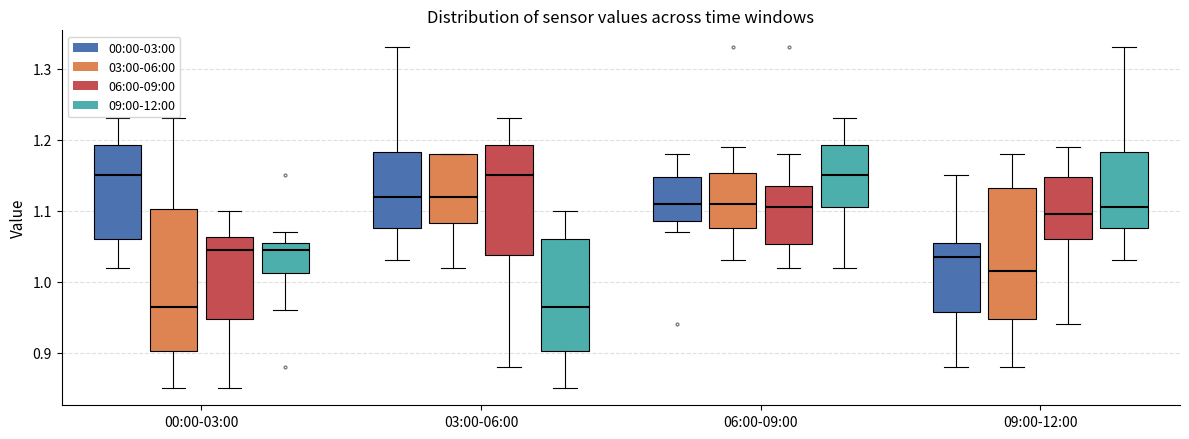

Reading left to right, transcribe this box plot: for each box, give where its median line is, the range the box spans, and where its two whiskers end, as read against the y-axis. The values are not printed on the chart, so give them approximately, as read against the axis.

00:00-03:00 (00:00-03:00): median 1.15, box 1.06 to 1.19, whiskers 1.02 to 1.23
00:00-03:00 (03:00-06:00): median 0.97, box 0.90 to 1.10, whiskers 0.85 to 1.23
00:00-03:00 (06:00-09:00): median 1.05, box 0.95 to 1.06, whiskers 0.85 to 1.10
00:00-03:00 (09:00-12:00): median 1.05, box 1.01 to 1.06, whiskers 0.96 to 1.07
03:00-06:00 (00:00-03:00): median 1.12, box 1.08 to 1.18, whiskers 1.03 to 1.33
03:00-06:00 (03:00-06:00): median 1.12, box 1.08 to 1.18, whiskers 1.02 to 1.18
03:00-06:00 (06:00-09:00): median 1.15, box 1.04 to 1.19, whiskers 0.88 to 1.23
03:00-06:00 (09:00-12:00): median 0.97, box 0.90 to 1.06, whiskers 0.85 to 1.10
06:00-09:00 (00:00-03:00): median 1.11, box 1.09 to 1.15, whiskers 1.07 to 1.18
06:00-09:00 (03:00-06:00): median 1.11, box 1.08 to 1.15, whiskers 1.03 to 1.19
06:00-09:00 (06:00-09:00): median 1.11, box 1.05 to 1.14, whiskers 1.02 to 1.18
06:00-09:00 (09:00-12:00): median 1.15, box 1.11 to 1.19, whiskers 1.02 to 1.23
09:00-12:00 (00:00-03:00): median 1.04, box 0.96 to 1.06, whiskers 0.88 to 1.15
09:00-12:00 (03:00-06:00): median 1.02, box 0.95 to 1.13, whiskers 0.88 to 1.18
09:00-12:00 (06:00-09:00): median 1.10, box 1.06 to 1.15, whiskers 0.94 to 1.19
09:00-12:00 (09:00-12:00): median 1.11, box 1.08 to 1.18, whiskers 1.03 to 1.33